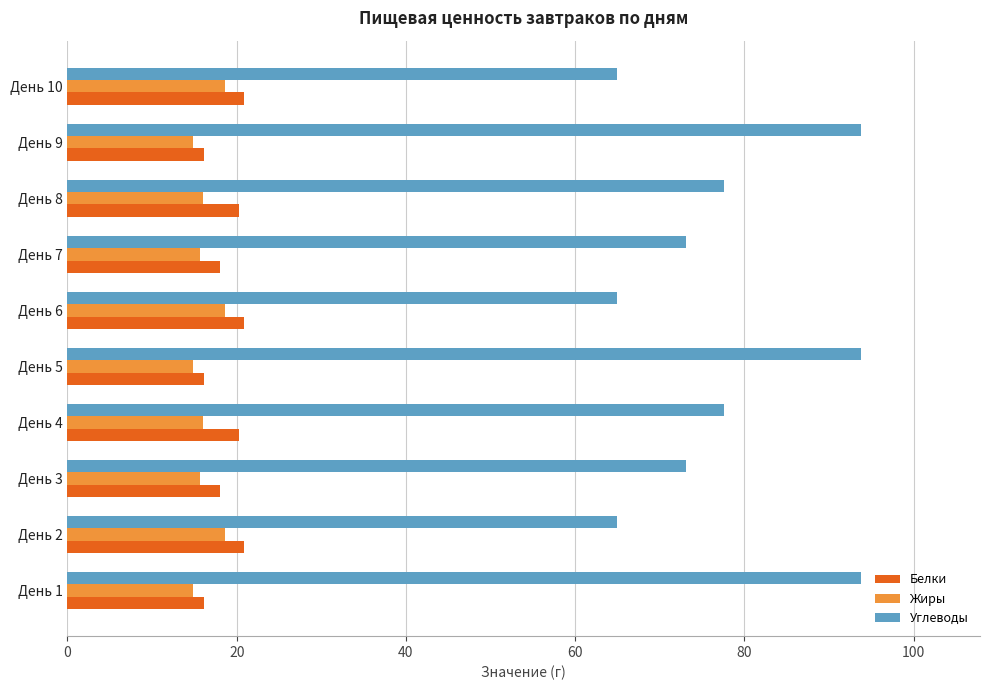

True or false: Белки has a value of 8.7 at День 6.

False